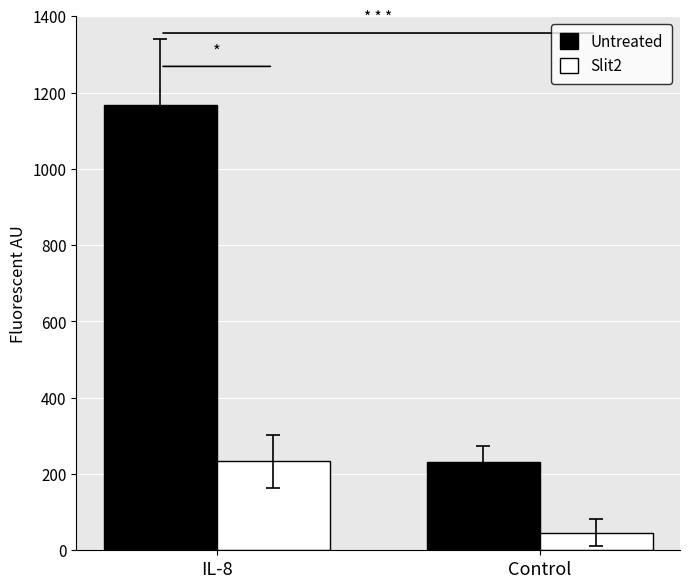

What is the lowest value of the Untreated series?

26333.3